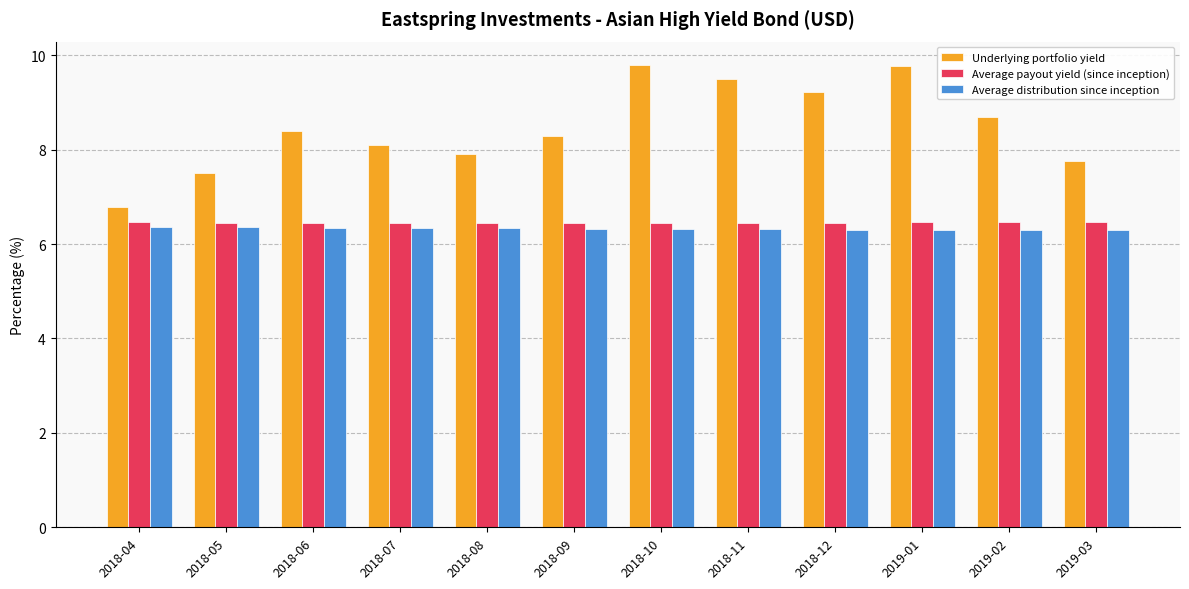

Are the bars horizontal?

No